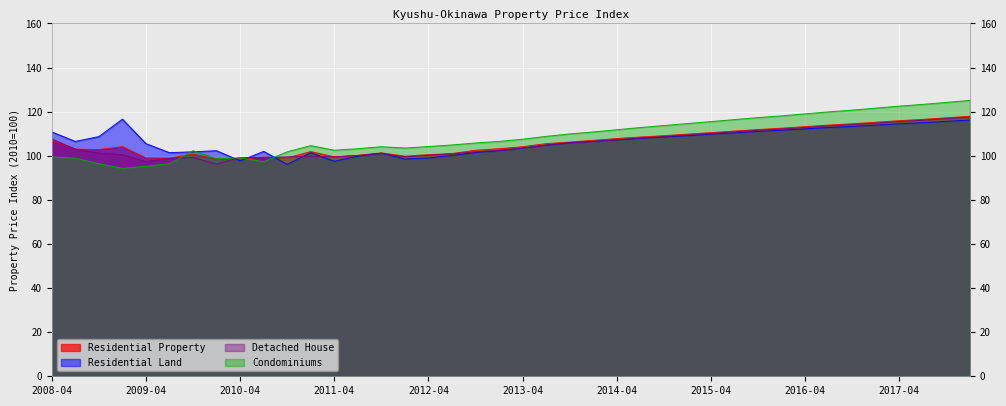

What is the label of the 33rd point from the right?

2010-01